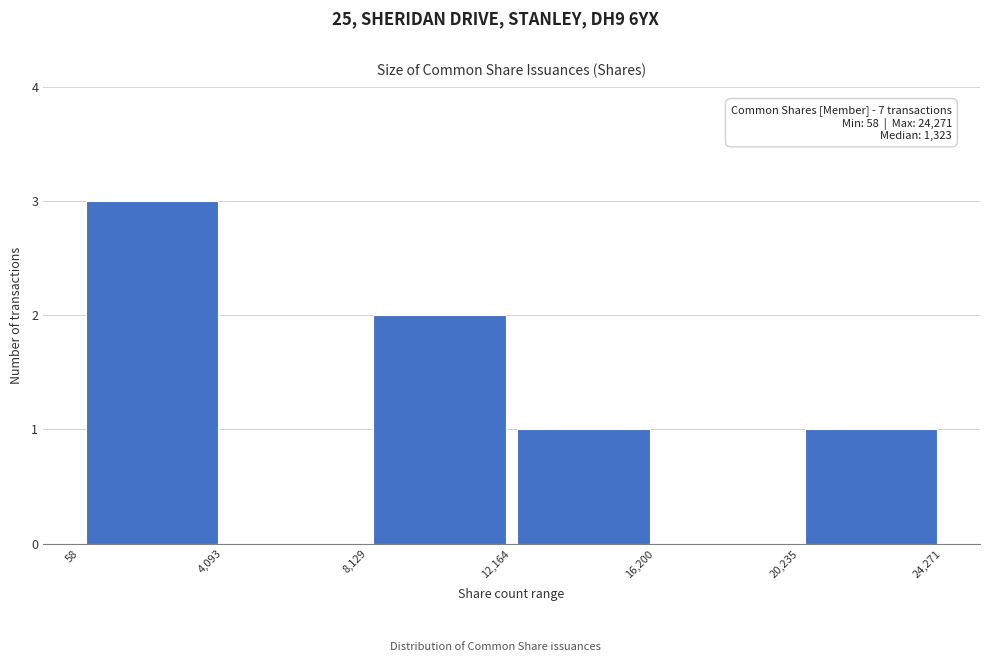

Which range on the x-axis has the tallest bar?

58 to 4,093